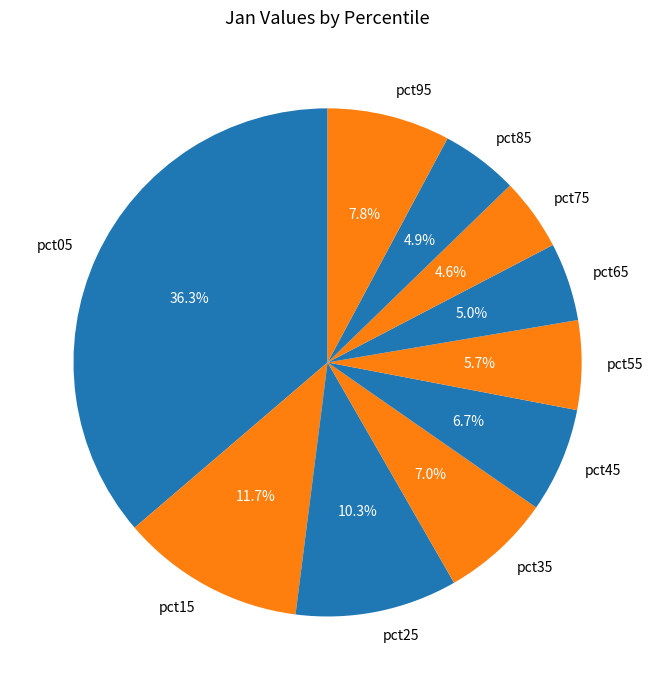

True or false: pct45 accounts for 21% of the total.

False